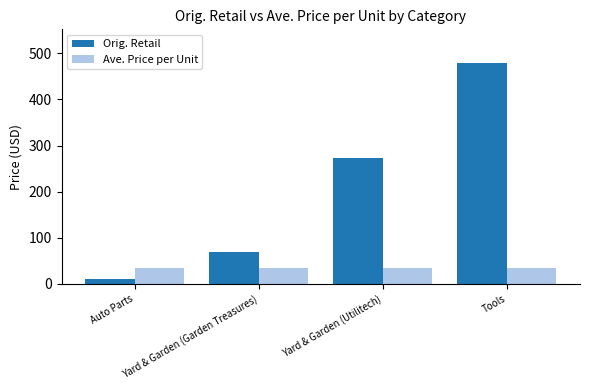

What is the difference between the highest and lowest values at Yard & Garden (Garden Treasures)?

33.6